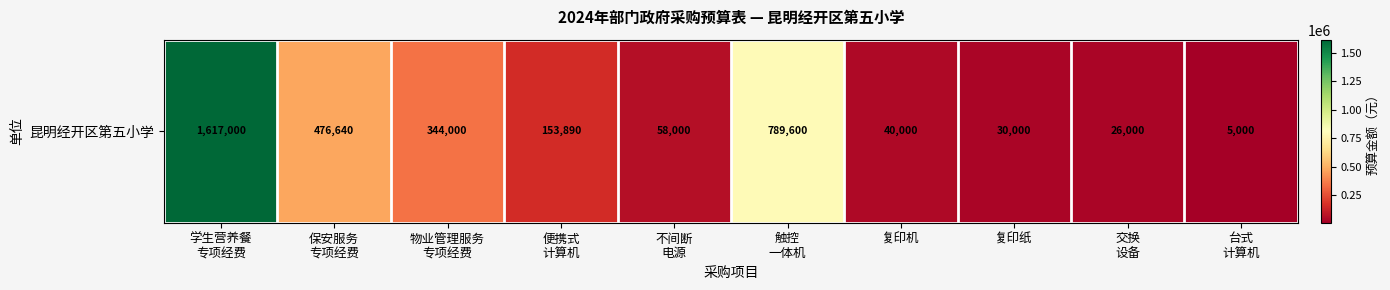

What is the maximum value shown in the chart?

1617000